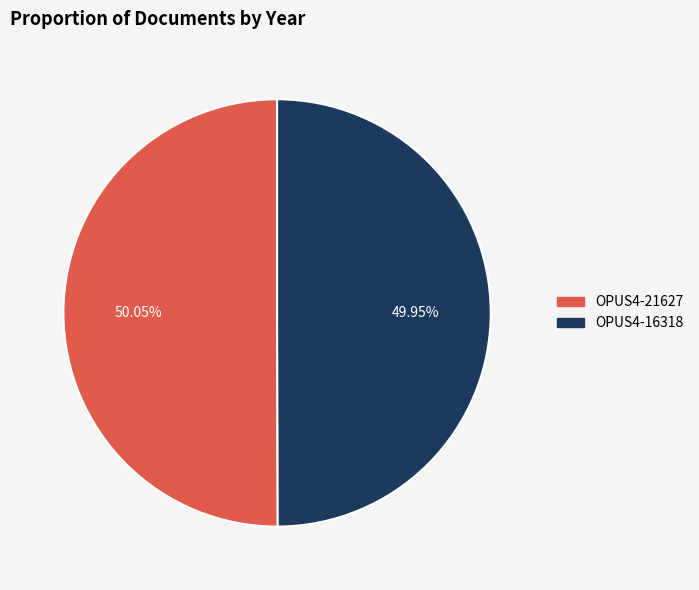

To the nearest percent, what portion does OPUS4-21627 represent?

50%